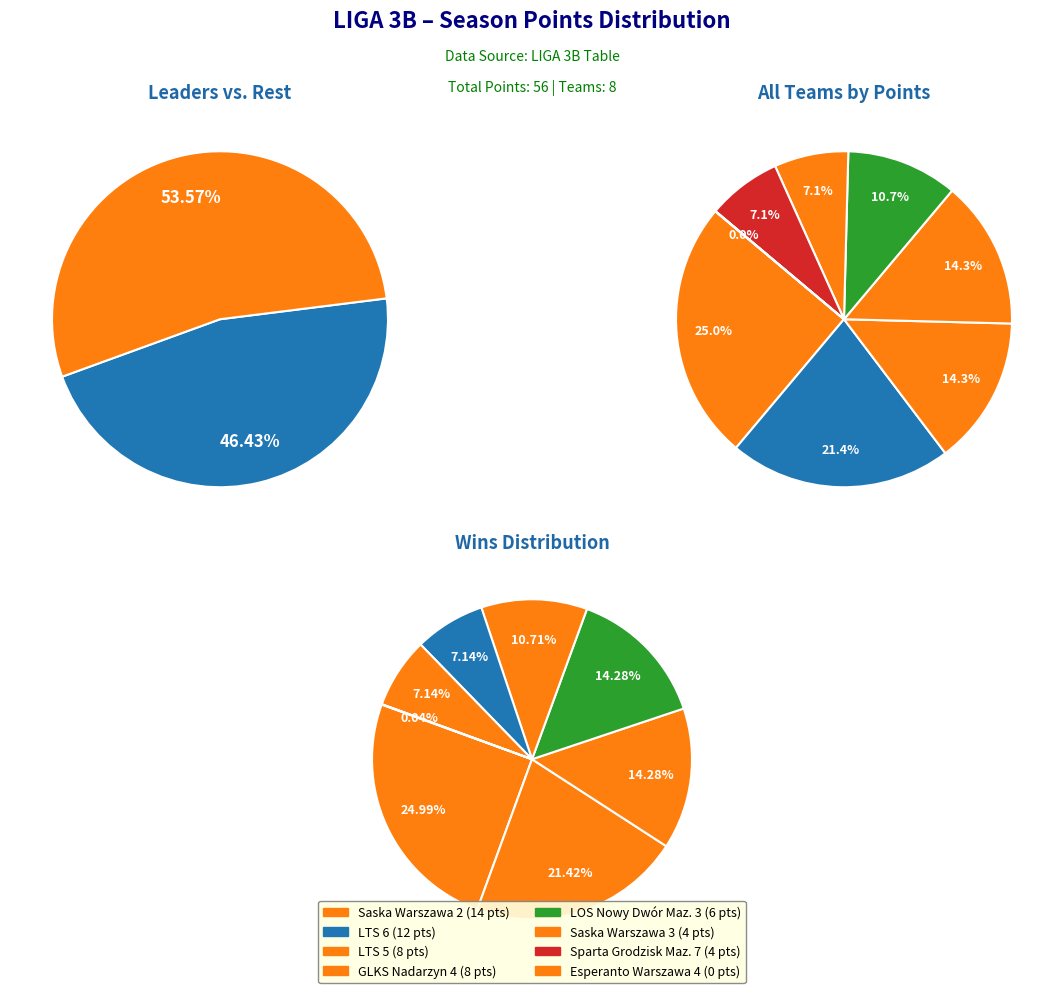

Is it true that Esperanto Warszawa 4 is 0% of the pie?

True